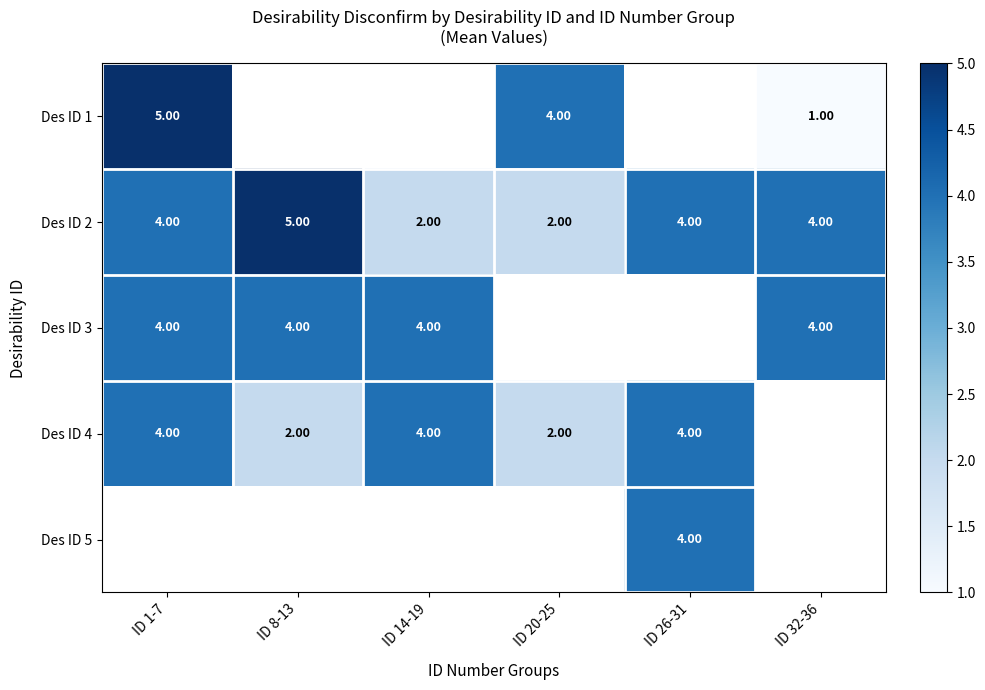

How many distinct data groups are displayed?

5